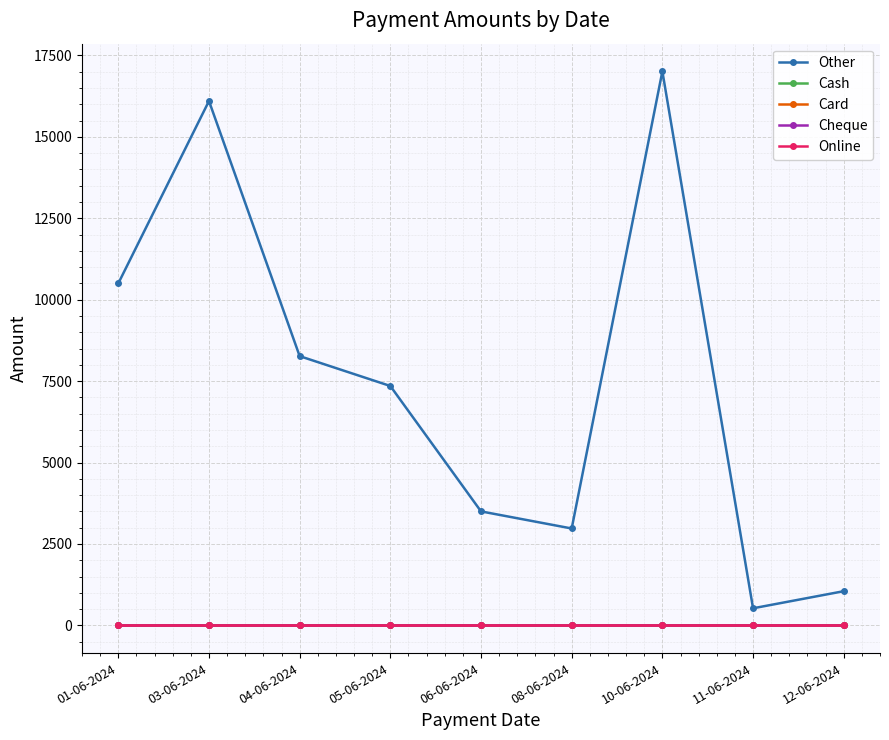

True or false: Card and Online intersect in this chart.

False